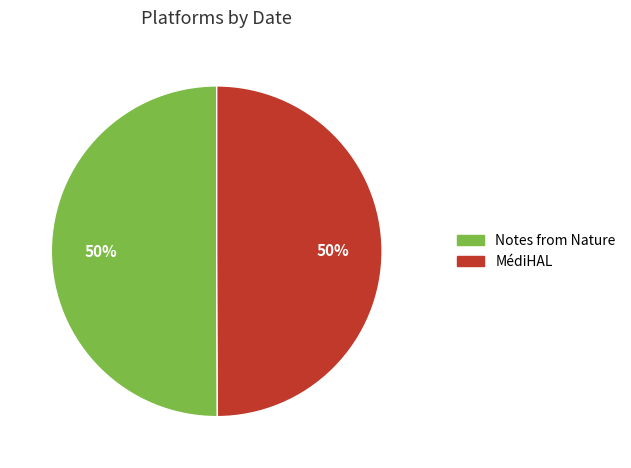

True or false: MédiHAL accounts for 50% of the total.

True